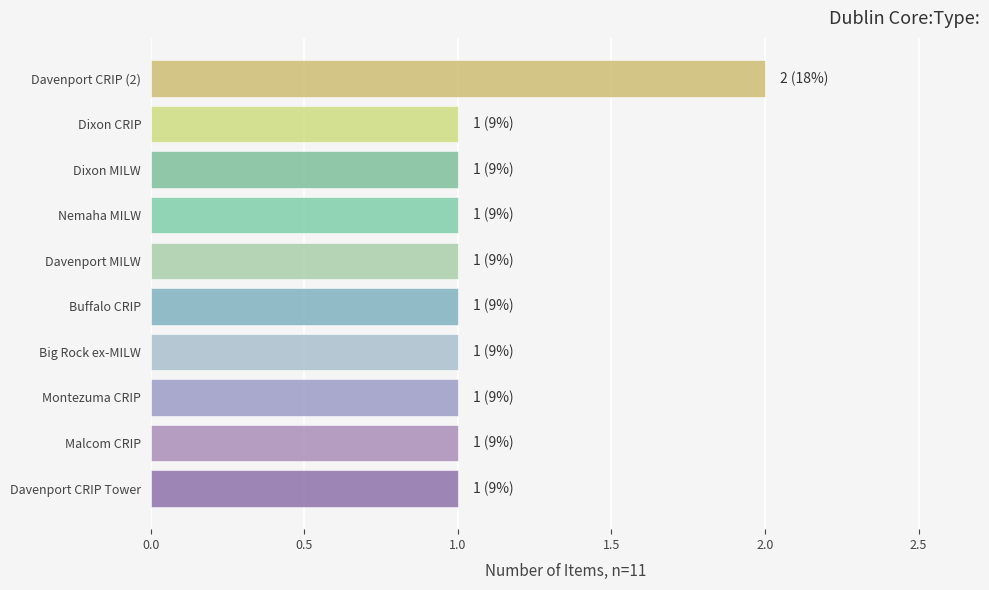

Are the bars horizontal?

Yes